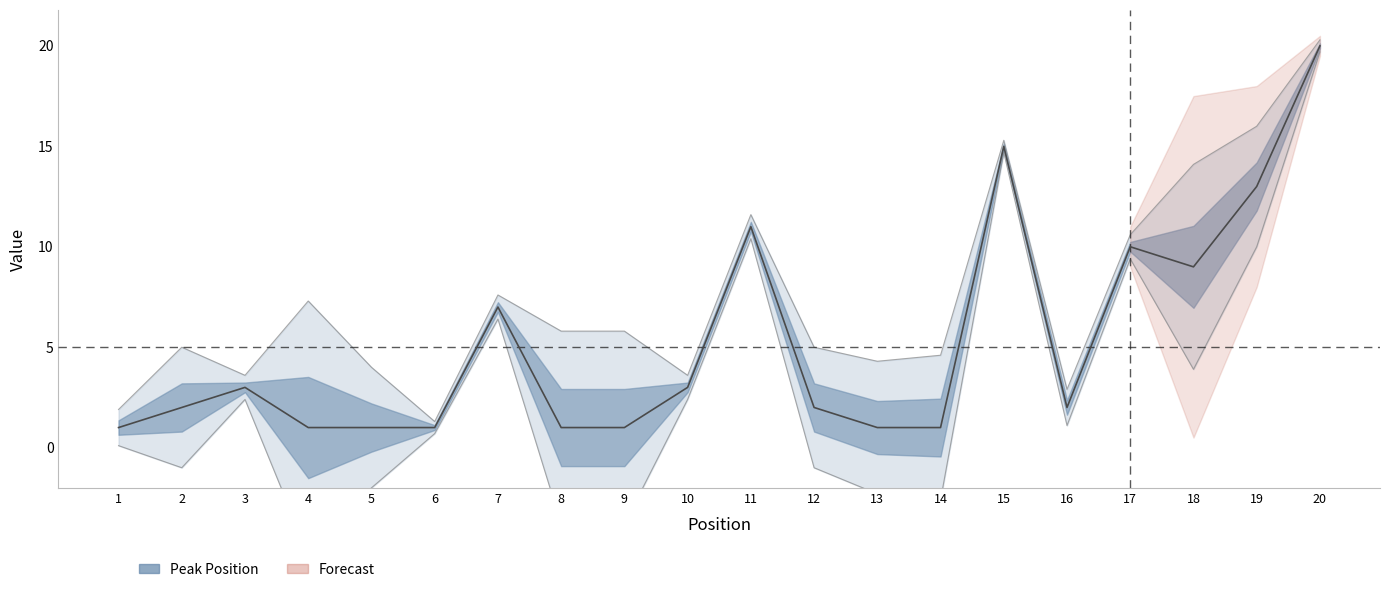

What is the difference between the maximum and minimum values?

19